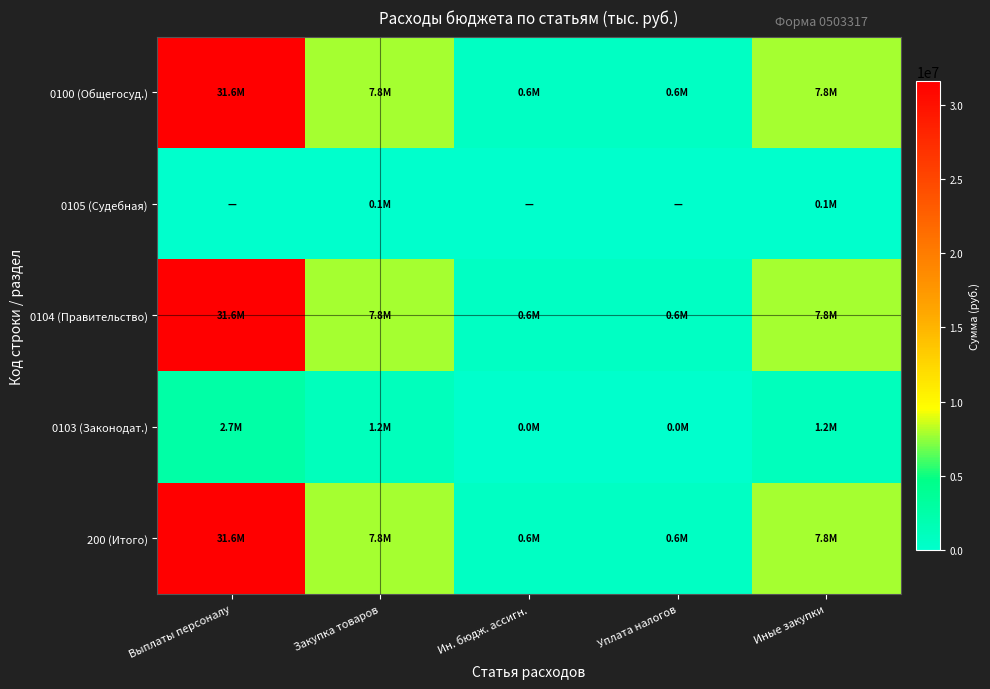

Which series has the largest total across all categories?

200 (Итого)